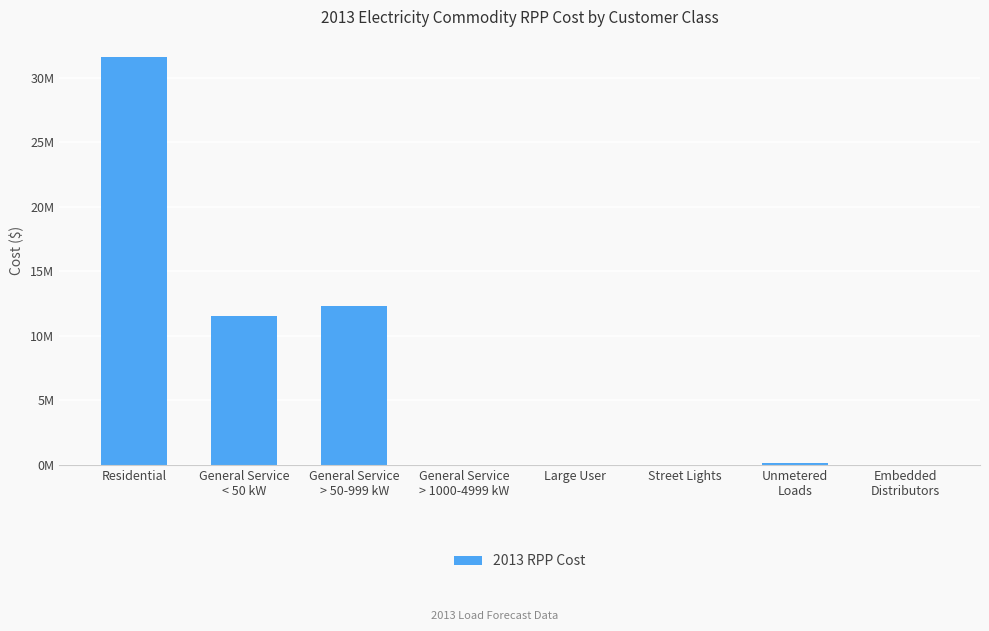

At which category does the chart reach its minimum across all series?

General Service
> 1000-4999 kW